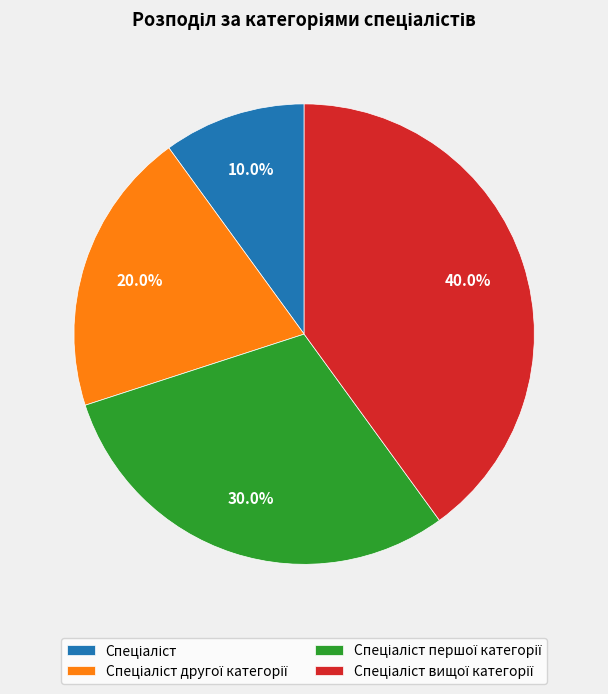

How many segments does this pie chart have?

4